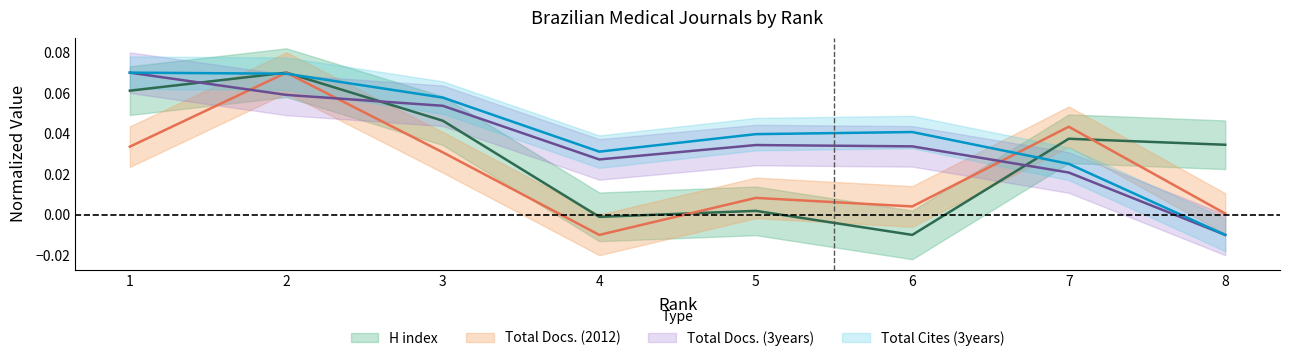

The value of Total Docs. (2012) at 8 is 0.0. True or false?

True